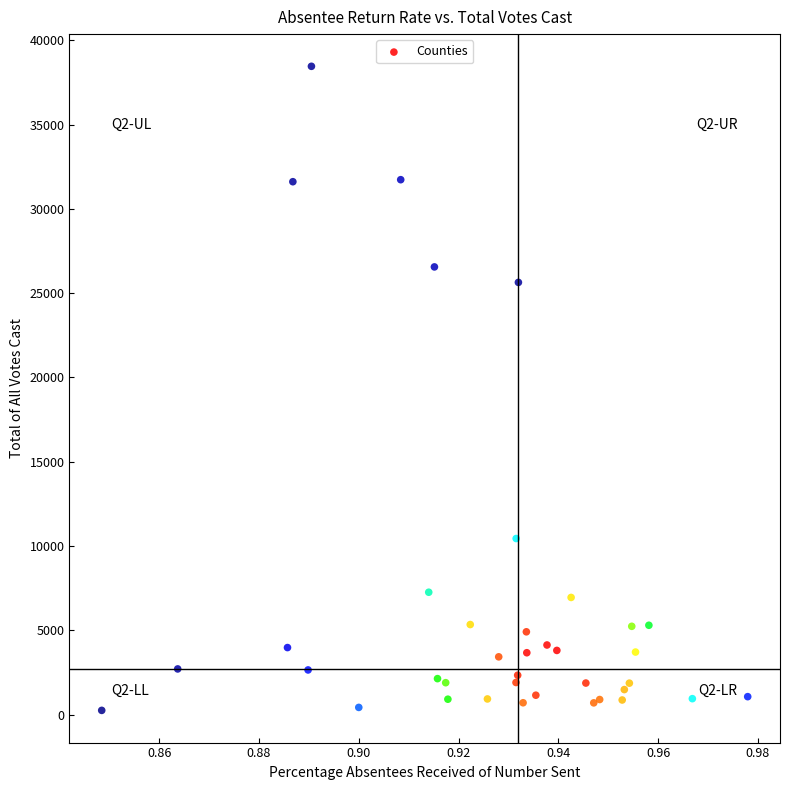

What Y value in the scatter plot is closest to 19352?

25636